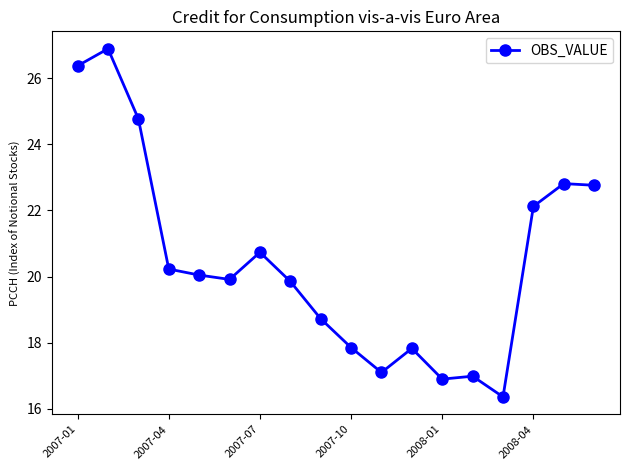

What is the difference between the second highest and second lowest values?

9.5